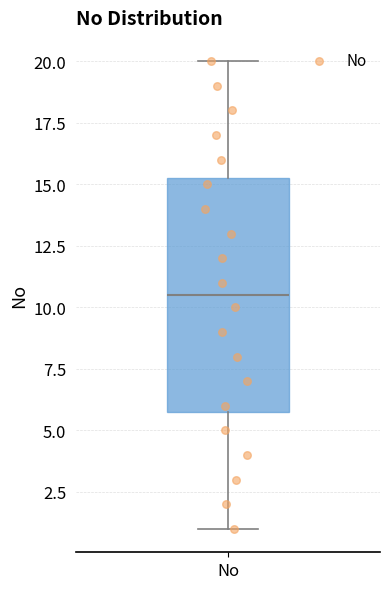

Read this box plot against the y-axis: the position of the median line, the range covered by the box, and the ends of both whiskers. The values are not printed on the chart, so give them approximately, as read against the axis.

median 10.5, box 6.0 to 15.5, whiskers 1.0 to 20.0